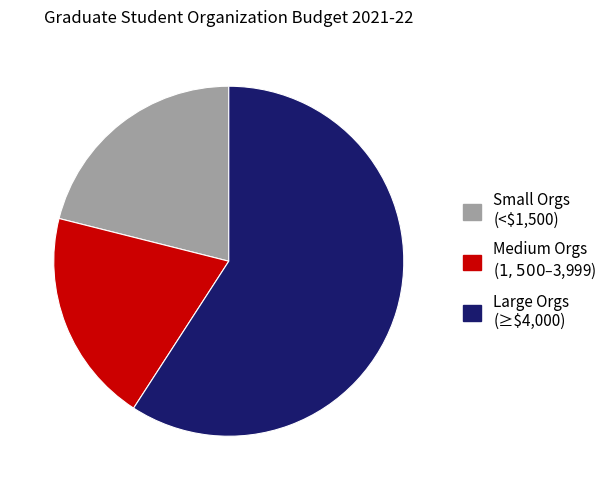

Is it true that Large Orgs (≥$4,000) is 47% of the pie?

False